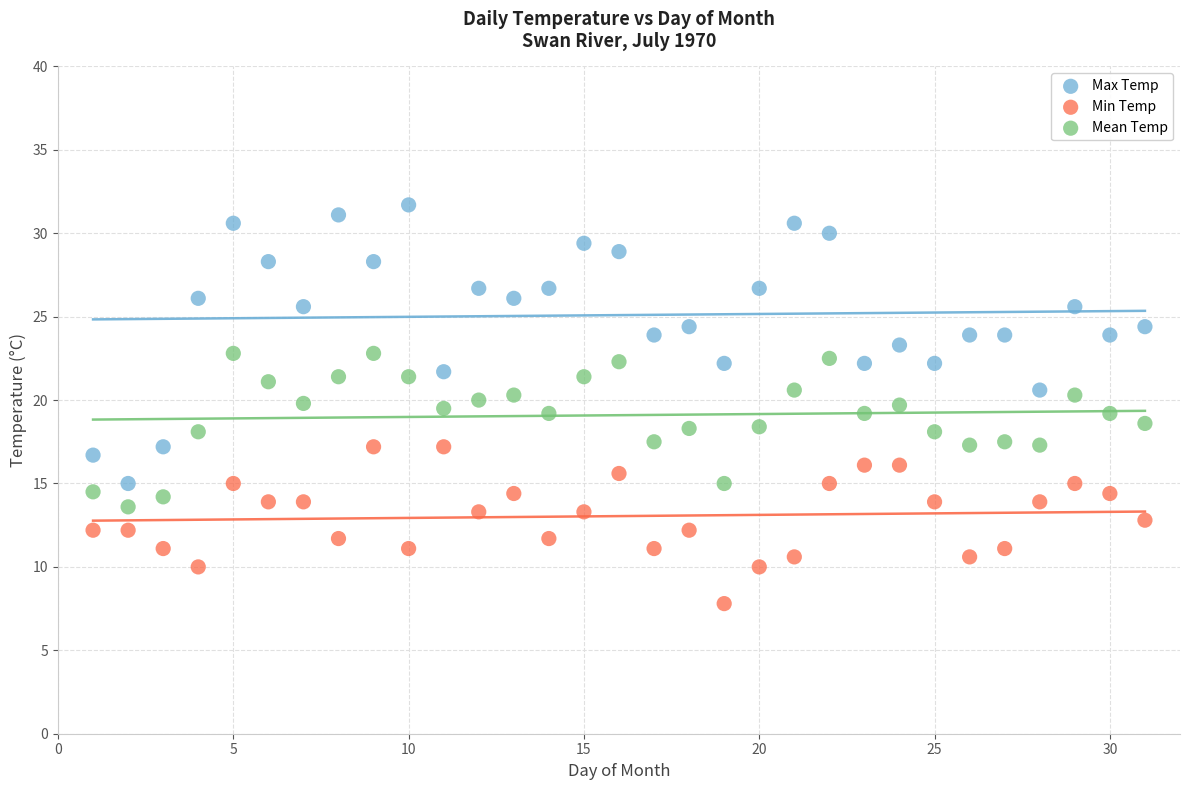

Across all data points, what is the range of Y values (max minus min)?

23.9